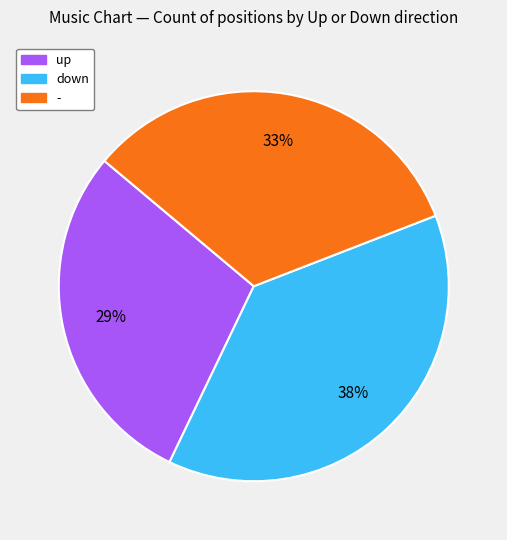

Rank the categories by value from lowest to highest.

up, -, down